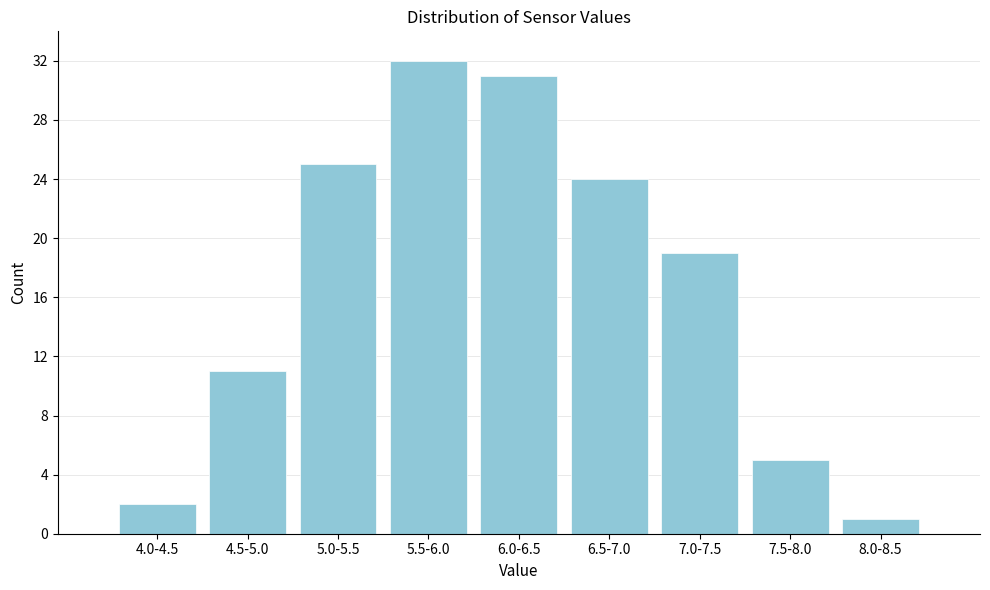

Reading right to left, extract all data points from this chart.

1	5	19	24	31	32	25	11	2